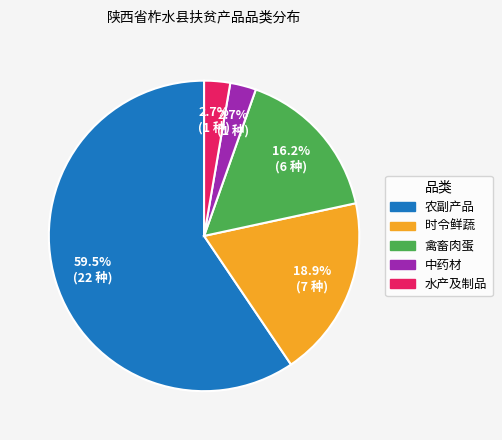

What percentage is the 水产及制品 slice, to the nearest percent?

3%